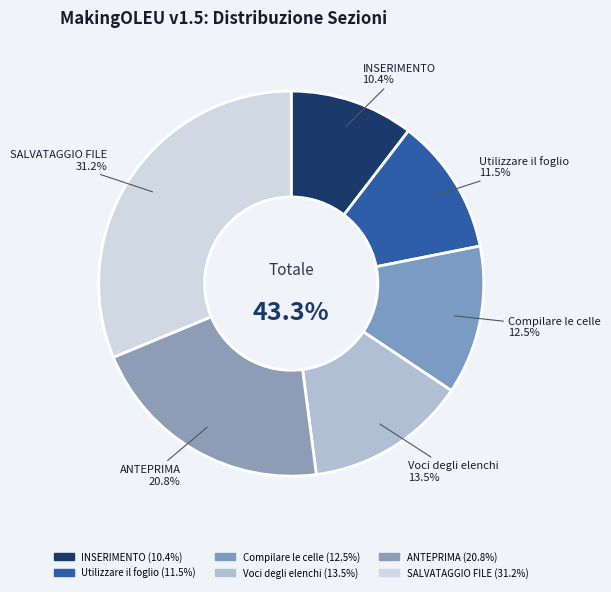

The SALVATAGGIO FILE slice represents 17% of the pie. True or false?

False